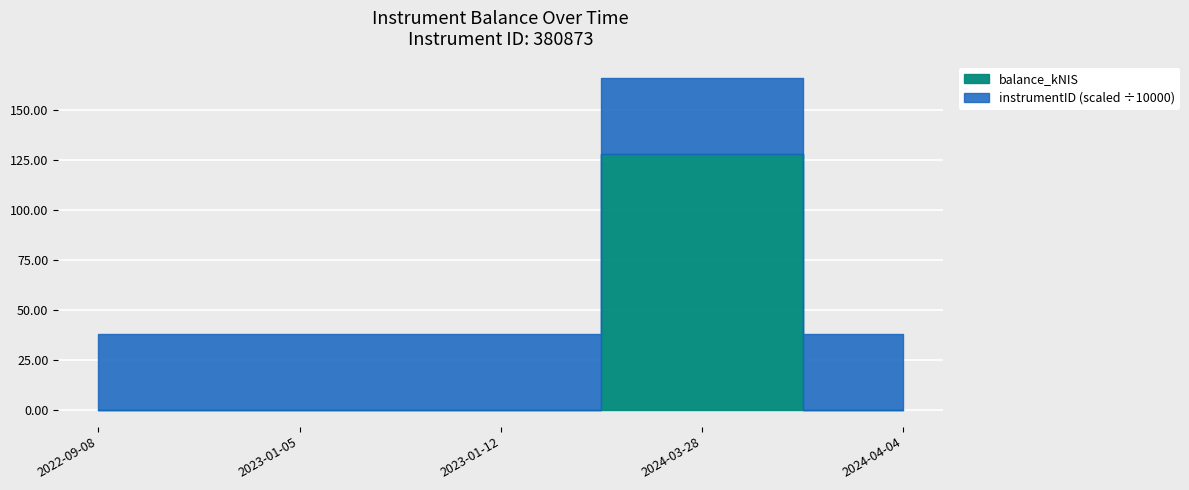

What is the label of the 2nd point from the right?

2024-03-28